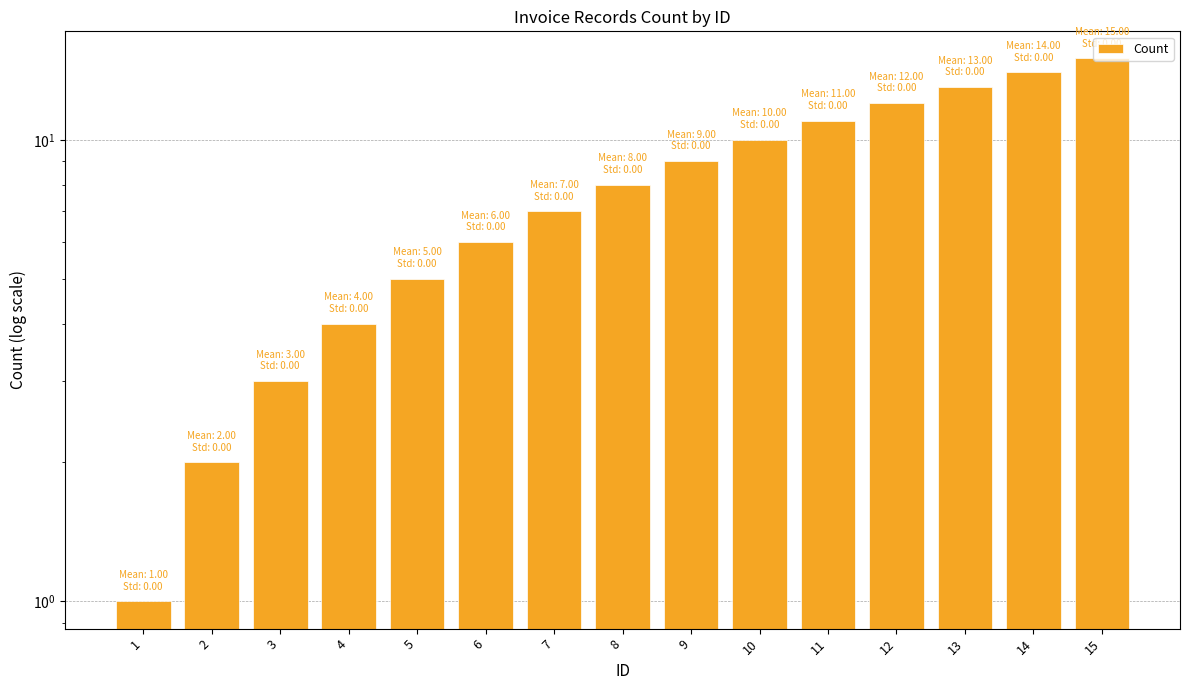

Reading right to left, what are all the values shown in this chart?

15	14	13	12	11	10	9	8	7	6	5	4	3	2	1